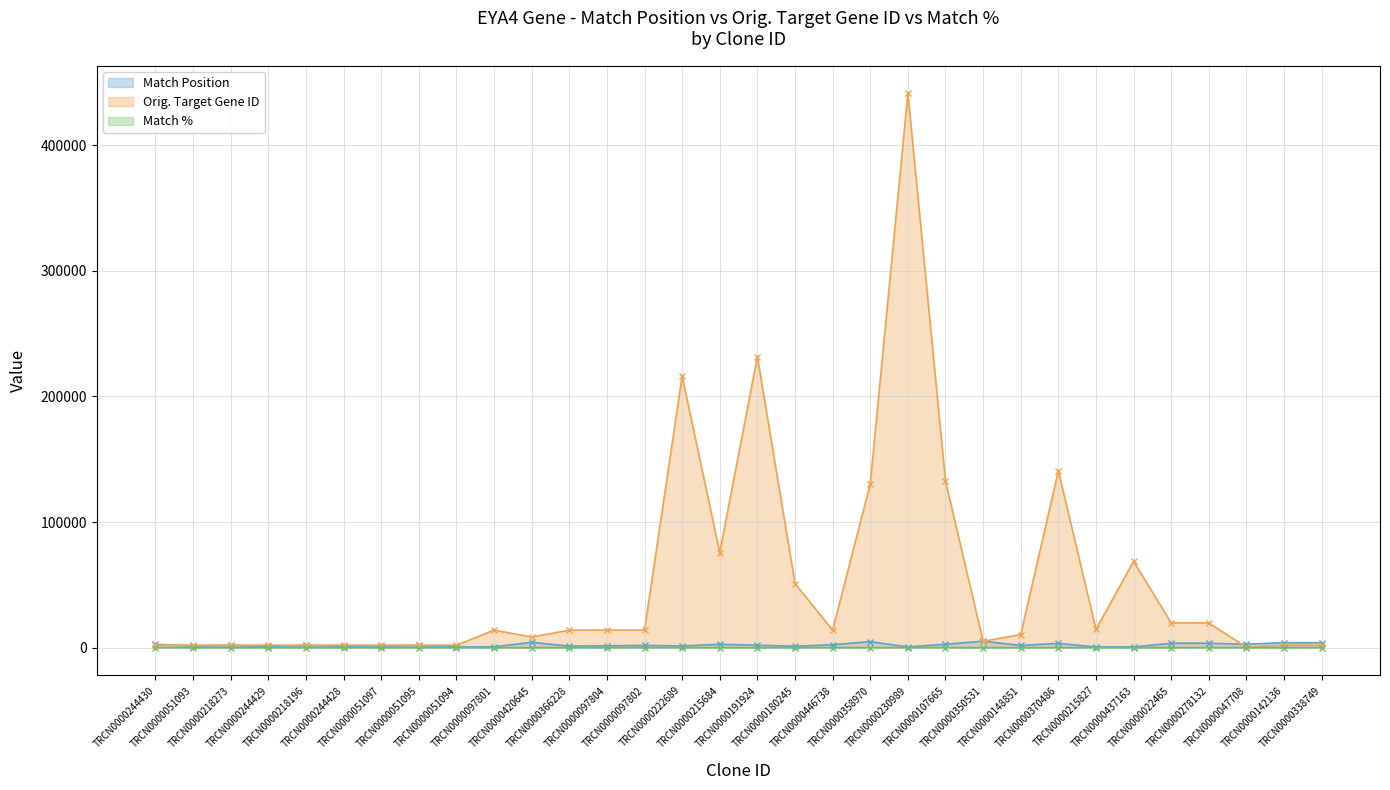

What value does the Match % series have at TRCN0000097802, to the nearest 5?

90